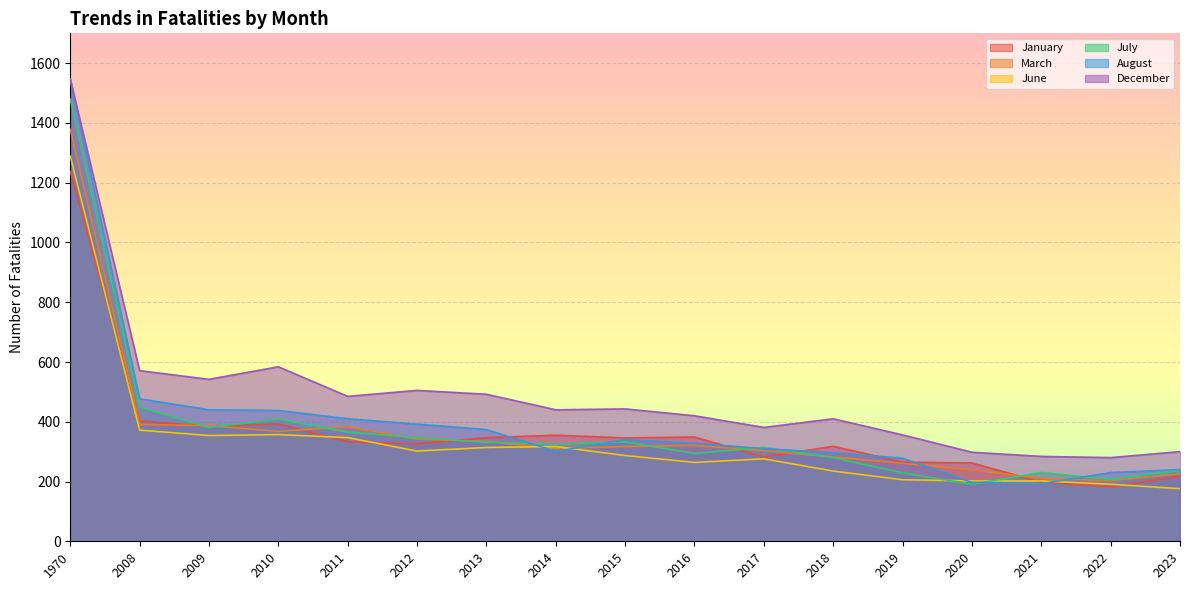

True or false: July has more than 0 points higher than both neighbors.

True